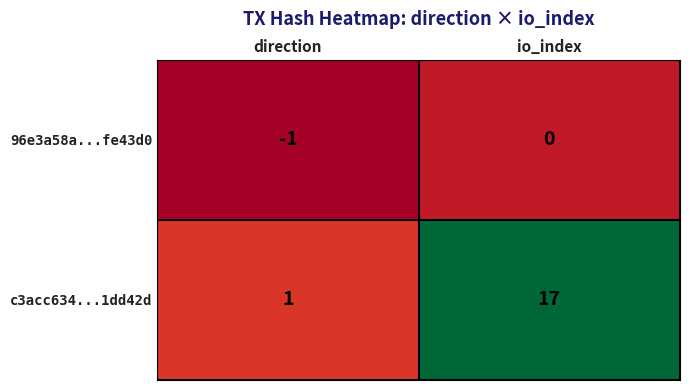

Which series has the largest range (max minus min)?

c3acc634...1dd42d